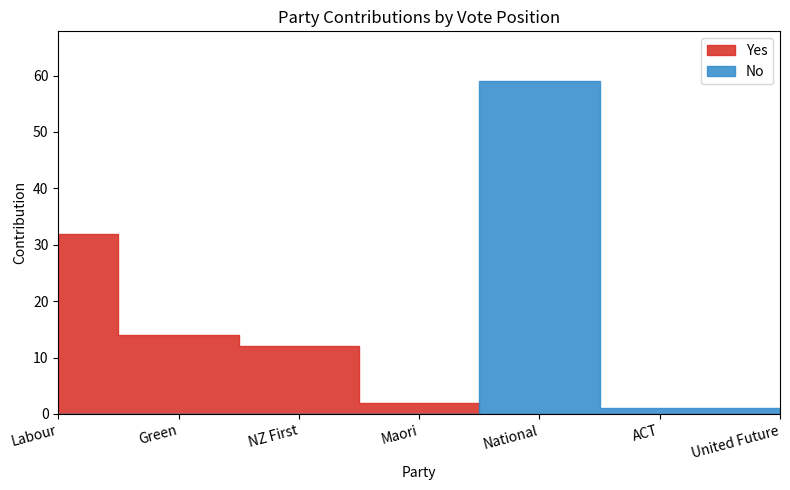

Reading left to right, transcribe all the data shown in this chart.

Yes: Labour=32	Green=14	NZ First=12	Maori=2	National=0	ACT=0	United Future=0
No: Labour=0	Green=0	NZ First=0	Maori=0	National=59	ACT=1	United Future=1